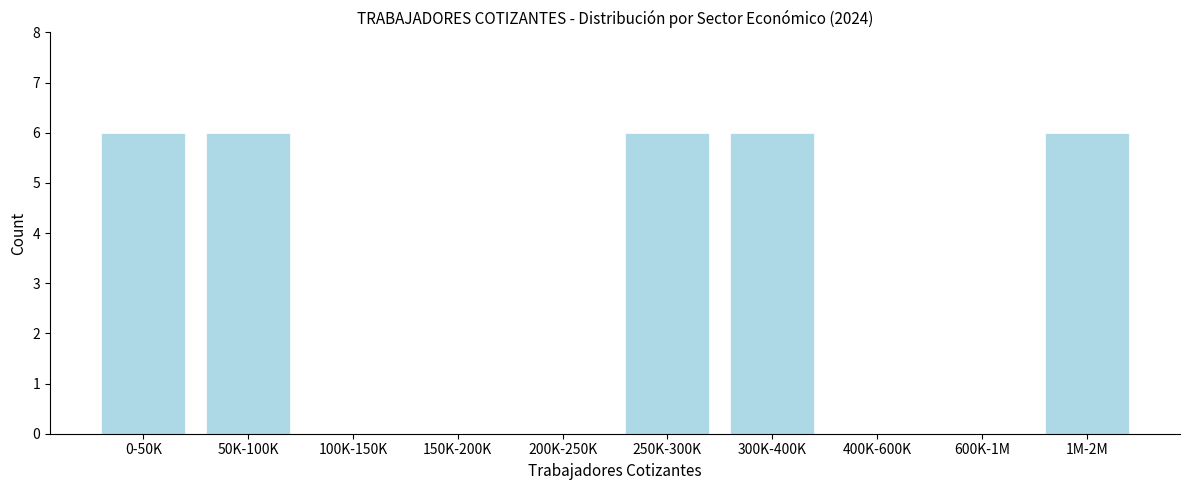

Reading right to left, what are all the values shown in this chart?

1M-2M=6	600K-1M=0	400K-600K=0	300K-400K=6	250K-300K=6	200K-250K=0	150K-200K=0	100K-150K=0	50K-100K=6	0-50K=6